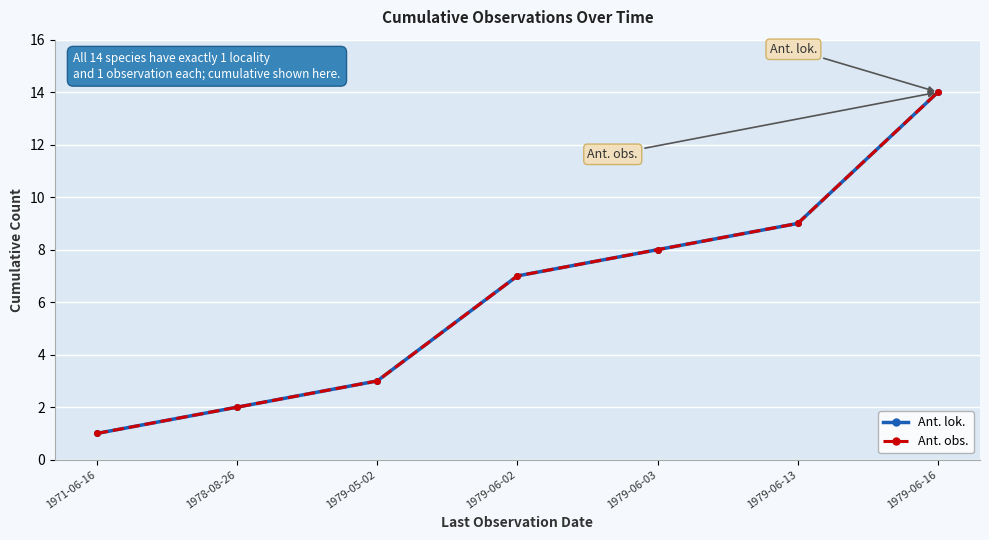

What position from the left is 1971-06-16?

1